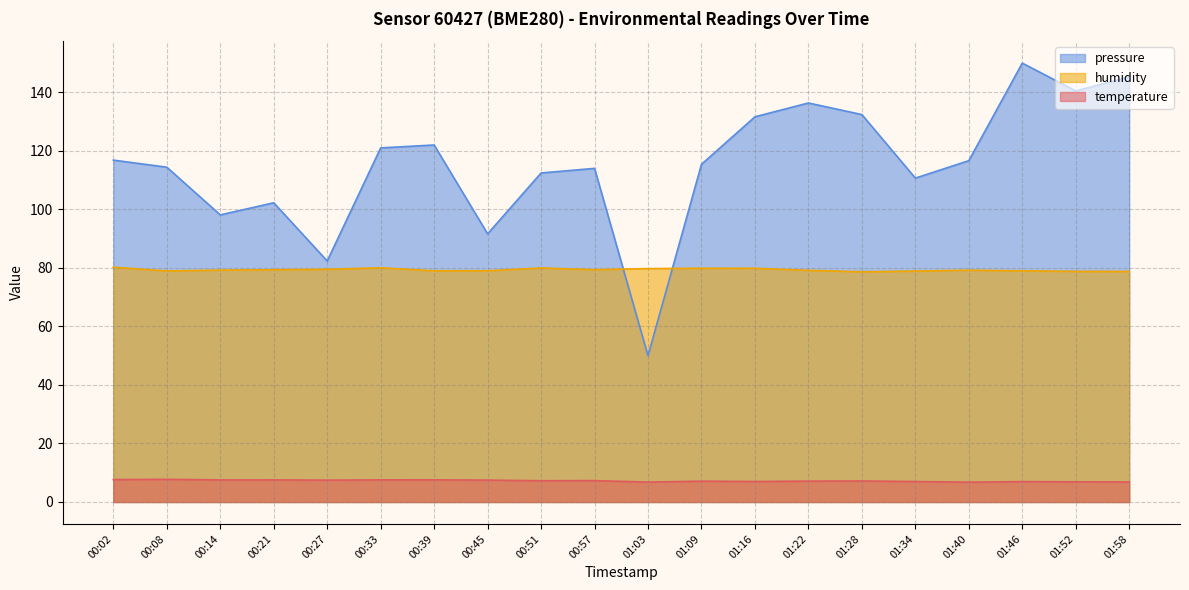

Where is the first local maximum for pressure_norm?

00:21